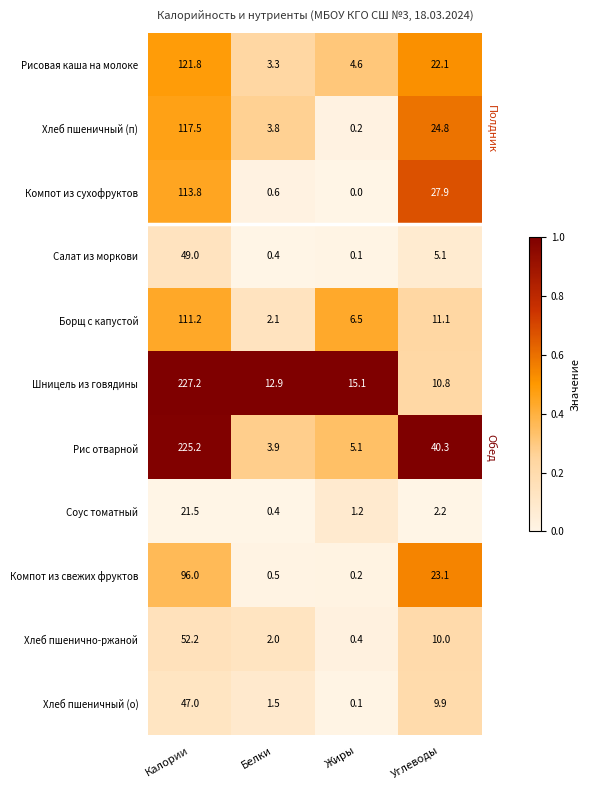

List the series in order of their peak value, highest first.

Шницель из говядины, Рис отварной, Рисовая каша на молоке, Хлеб пшеничный (п), Компот из сухофруктов, Борщ с капустой, Компот из свежих фруктов, Хлеб пшенично-ржаной, Салат из моркови, Хлеб пшеничный (о), Соус томатный